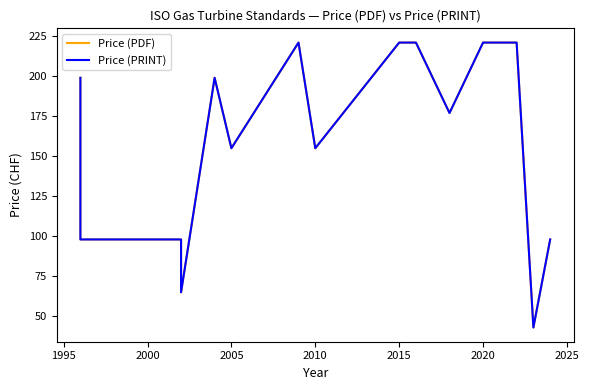

What is the sum of all Price (PRINT) values?

2844